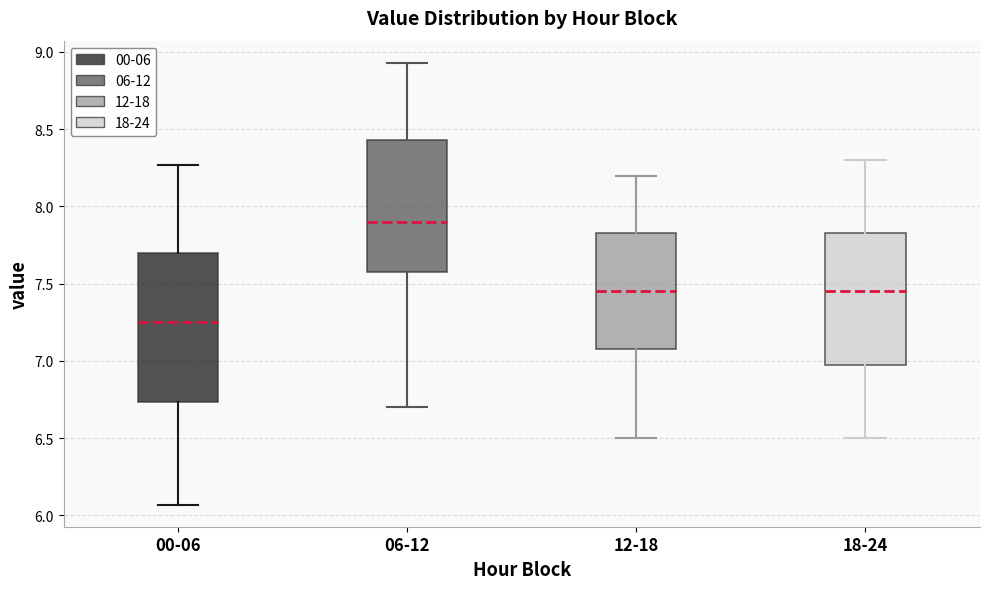

Reading left to right, transcribe this box plot: for each box, give where its median line is, the range the box spans, and where its two whiskers end, as read against the y-axis. The values are not printed on the chart, so give them approximately, as read against the axis.

00-06: median 7.25, box 6.75 to 7.70, whiskers 6.05 to 8.25
06-12: median 7.90, box 7.60 to 8.45, whiskers 6.70 to 8.95
12-18: median 7.45, box 7.10 to 7.85, whiskers 6.50 to 8.20
18-24: median 7.45, box 7.00 to 7.85, whiskers 6.50 to 8.30